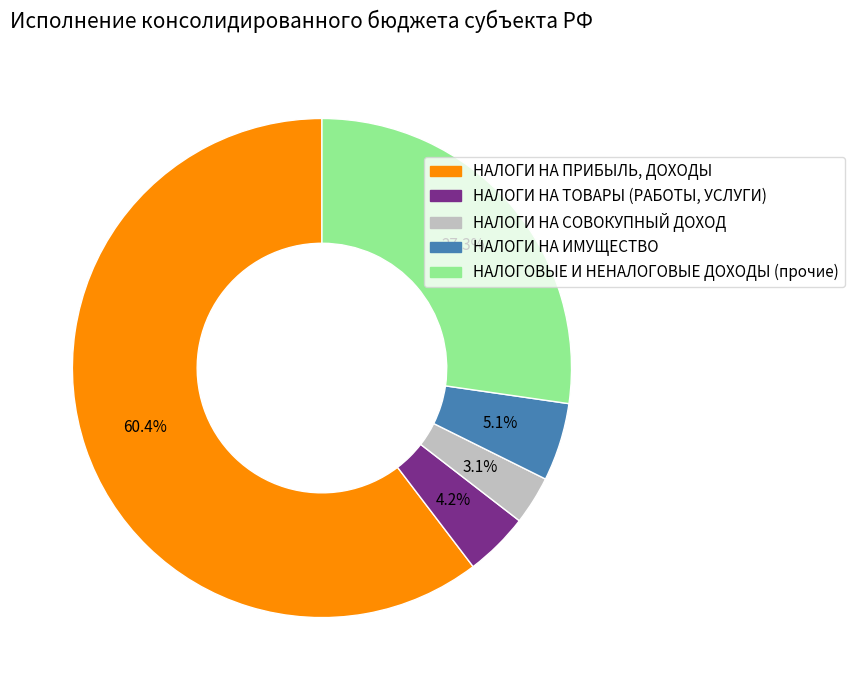

How many slices are in this pie chart?

5